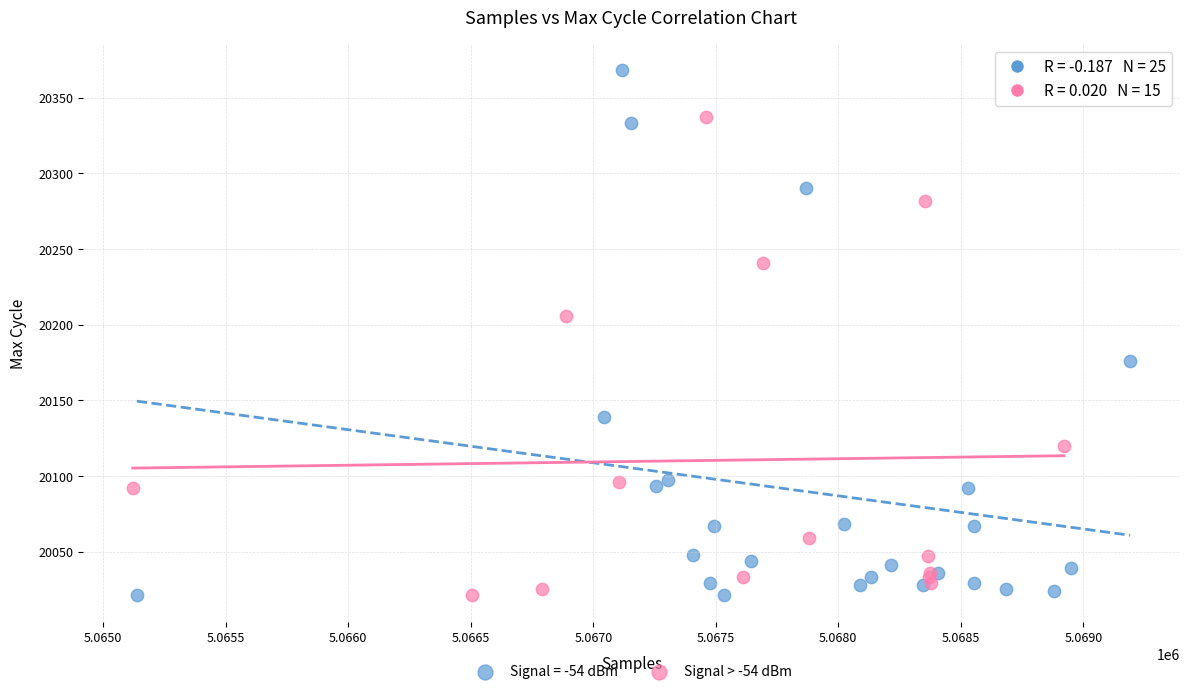

Which series has the widest spread of Y values?

Signal = -54 dBm